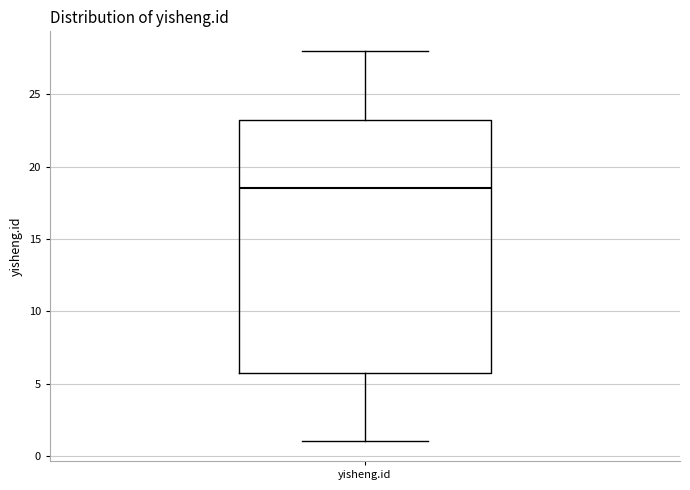

Transcribe this box plot: give where the median line is, the range the box spans, and where the two whiskers end, as read against the y-axis. The values are not printed on the chart, so give them approximately, as read against the axis.

median 18.5, box 6.0 to 23.5, whiskers 1.0 to 28.0